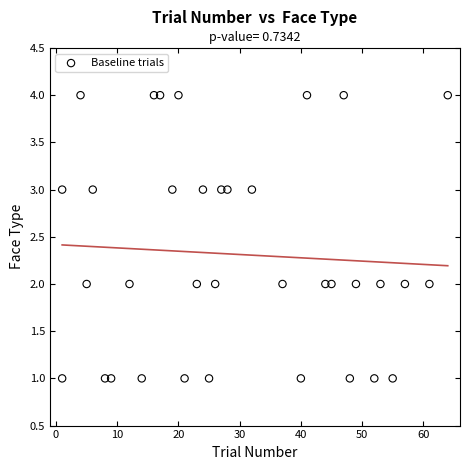

What is the range of X values (max minus min)?

63